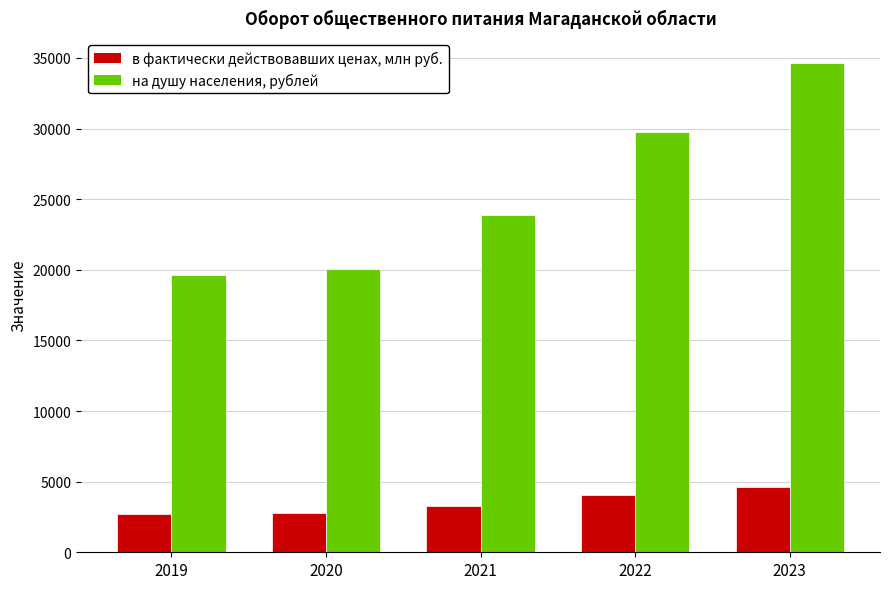

At which category does the chart reach its peak across all series?

2023